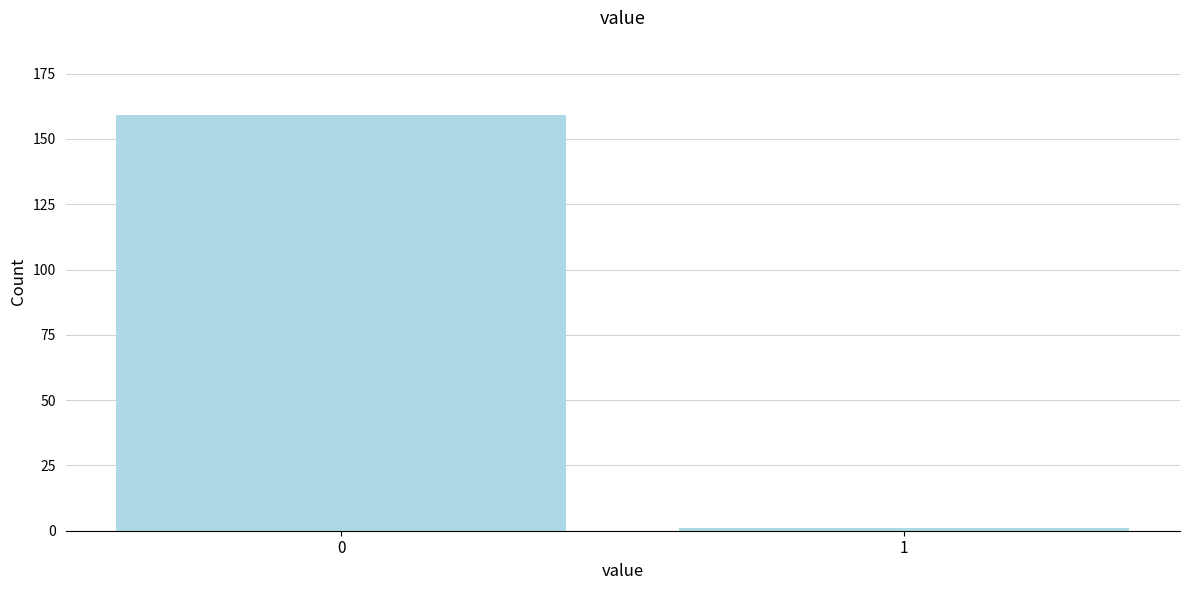

Reading left to right, list all the values displayed in this chart.

159	1